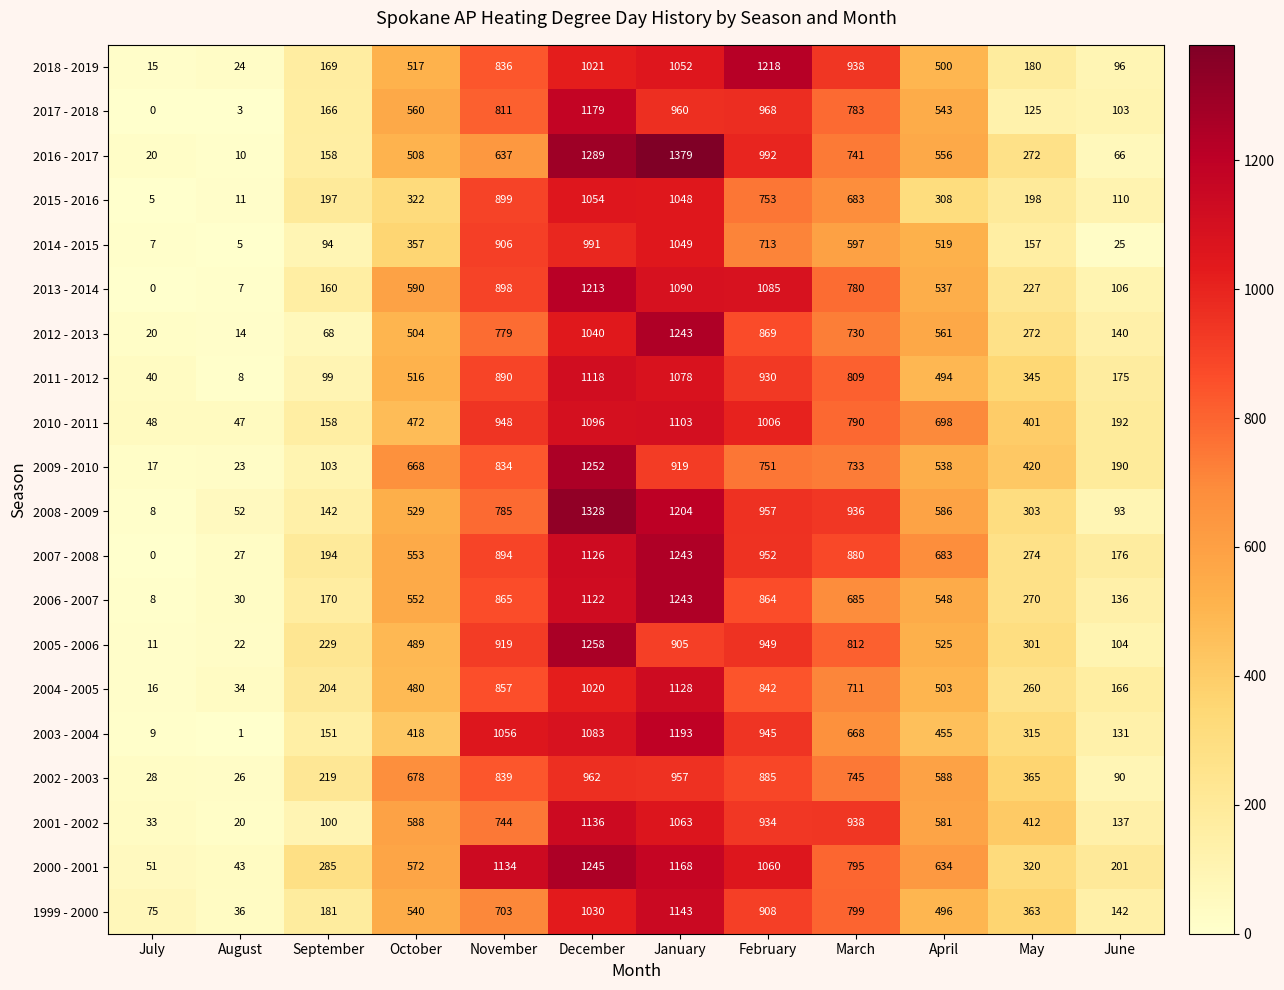

What value does the 2011 - 2012 series have at May?

345